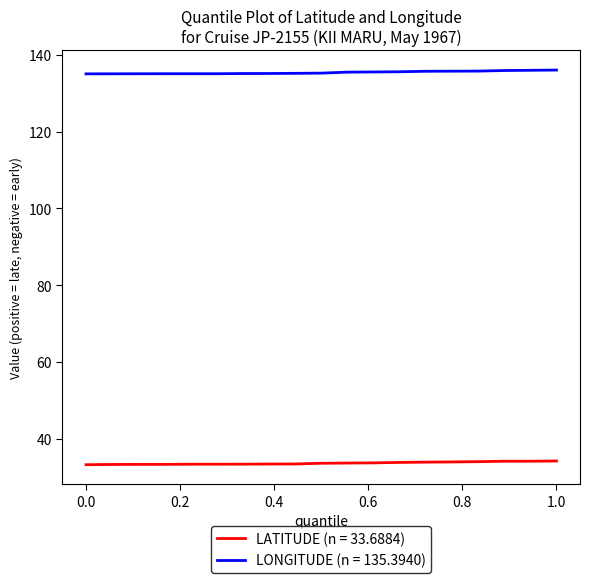

True or false: LATITUDE (n = 33.6884) and LONGITUDE (n = 135.3940) intersect in this chart.

False